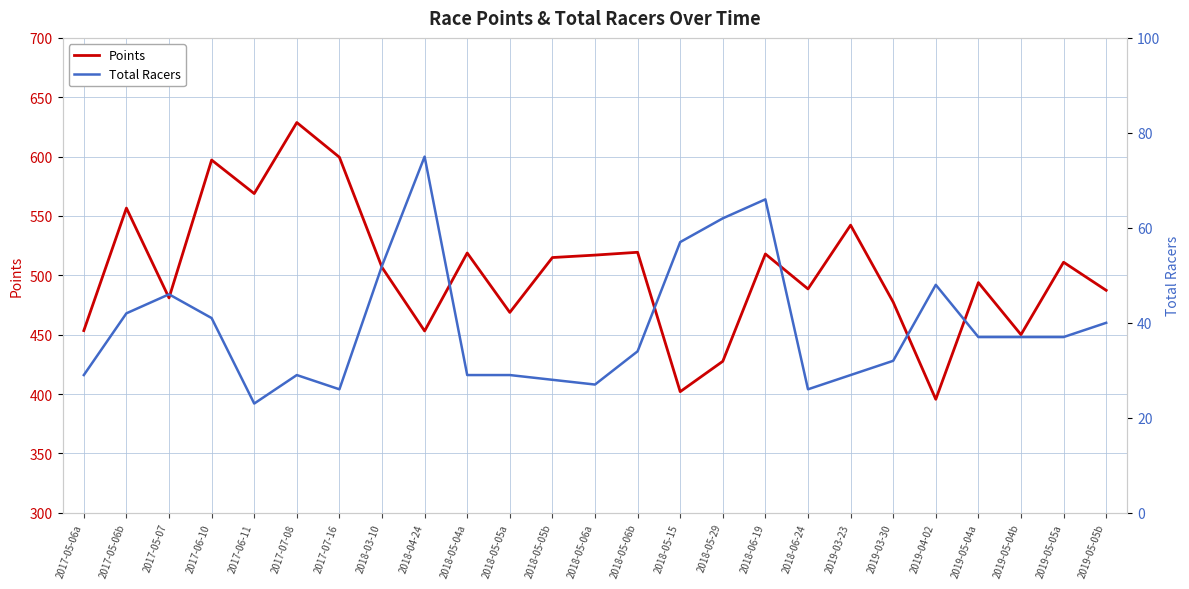

Is the value of Points at 2017-05-06b greater than the value of Total Racers at 2018-05-06b?

Yes